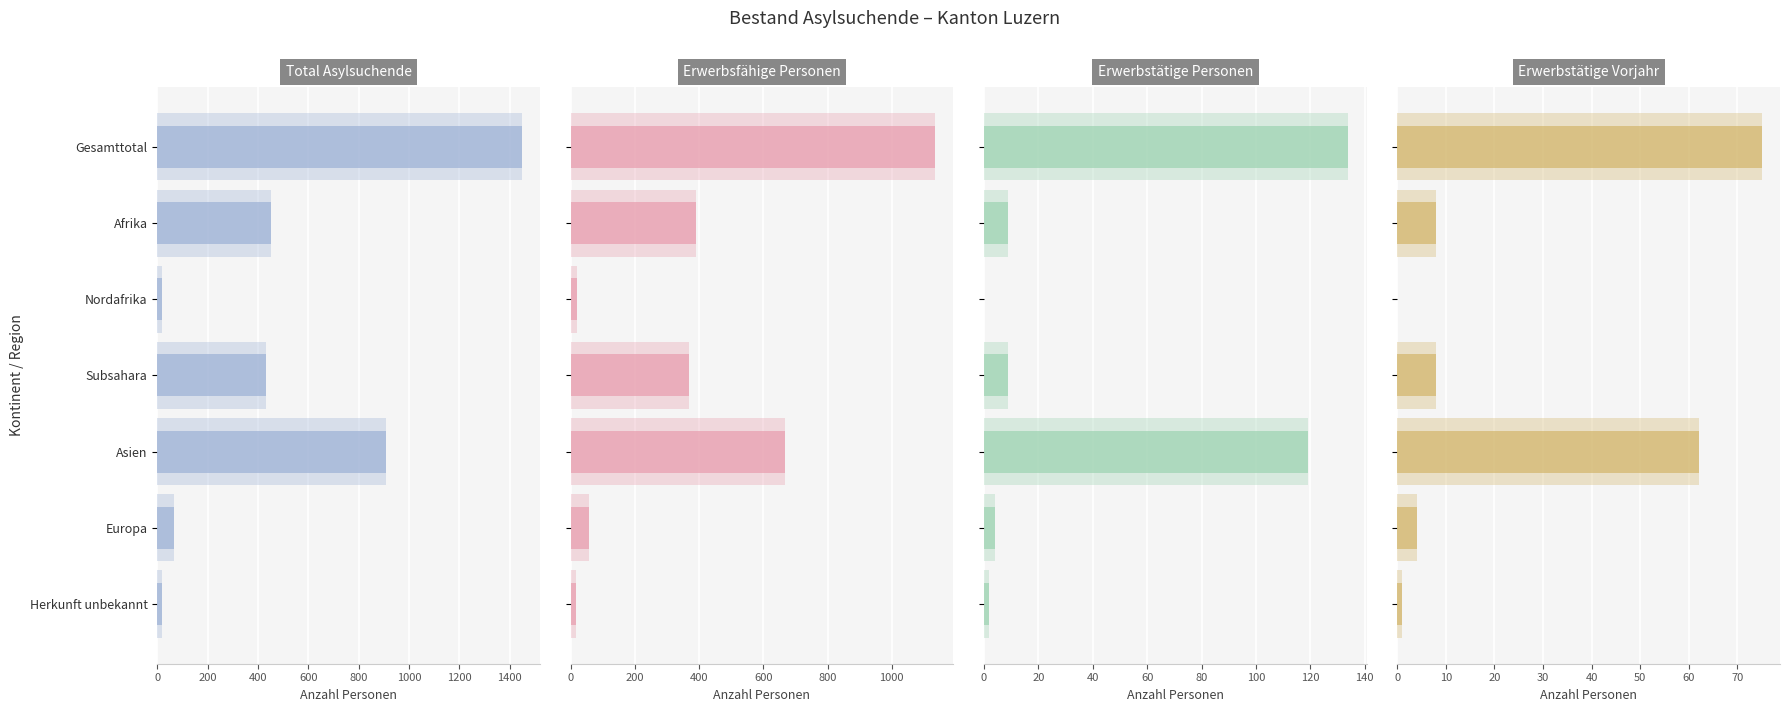

What is the average value of the Total Asylsuchende series?

478